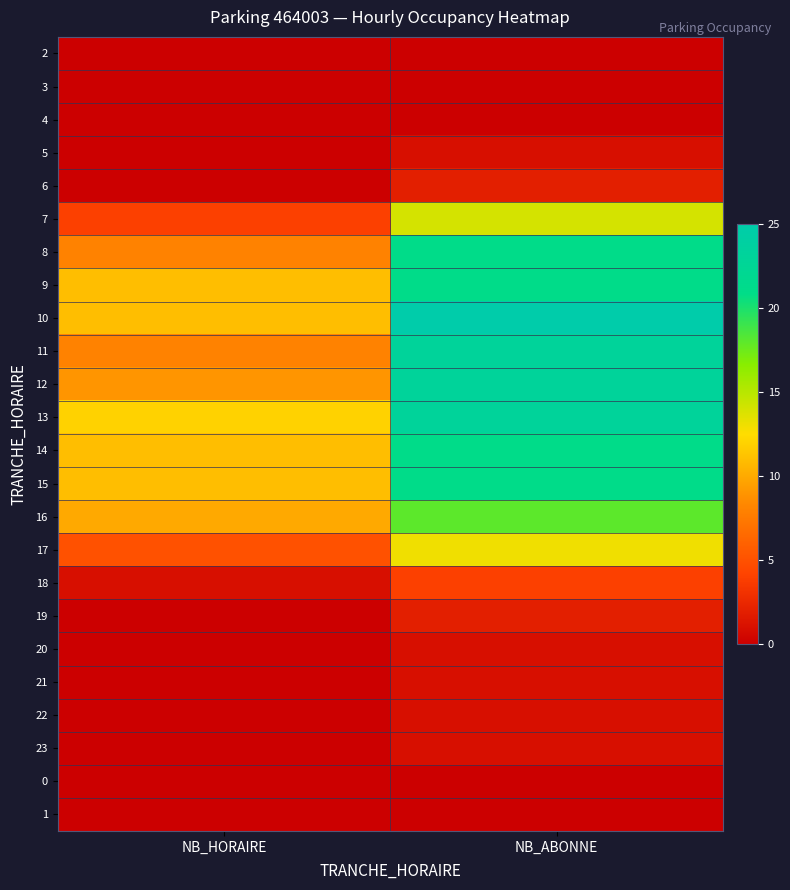

How many distinct data groups are displayed?

24